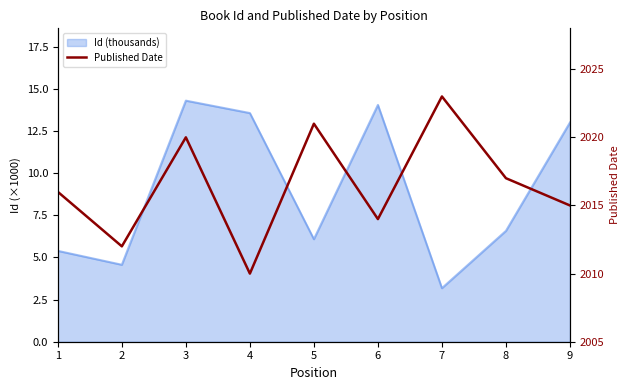

The chart shows a value of 3342 at 8. True or false?

False